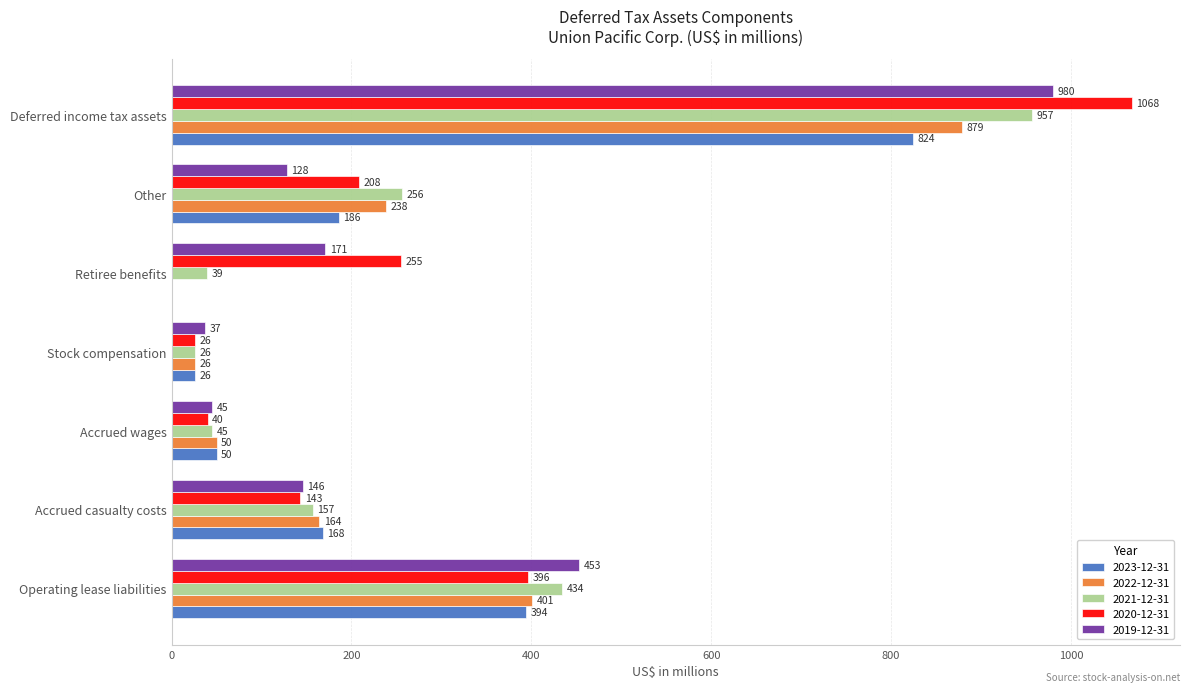

True or false: 2019-12-31 has a value of 45 at Accrued wages.

True